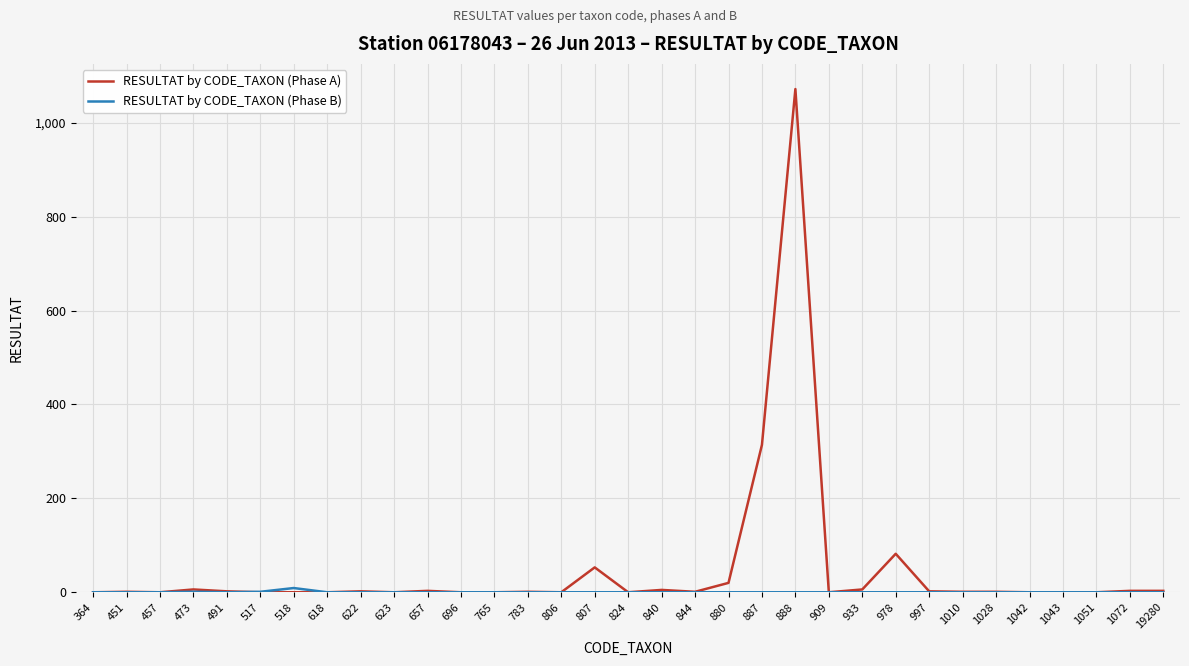

The value of RESULTAT by CODE_TAXON (Phase A) at 457 is 637. True or false?

False